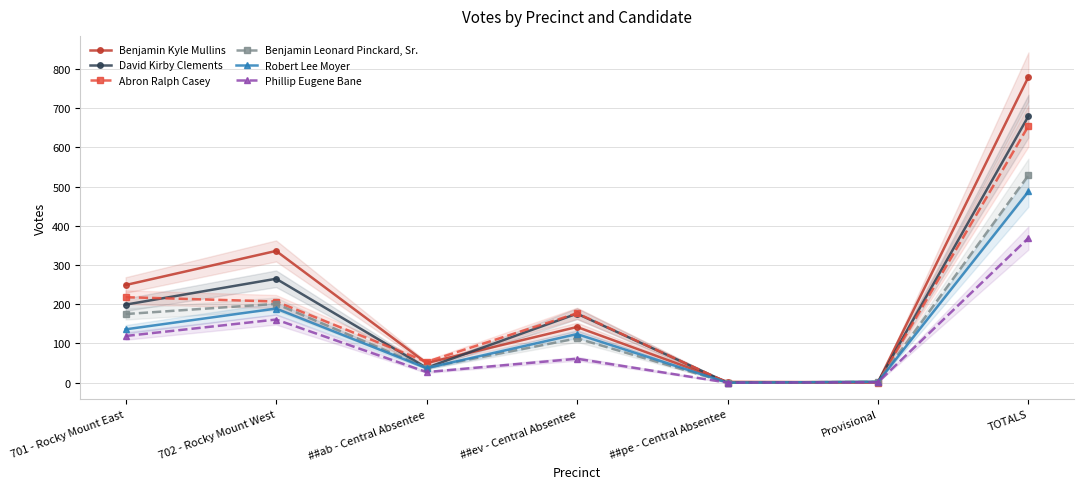

What is the value of the Robert Lee Moyer point at the 2nd from the left?

189